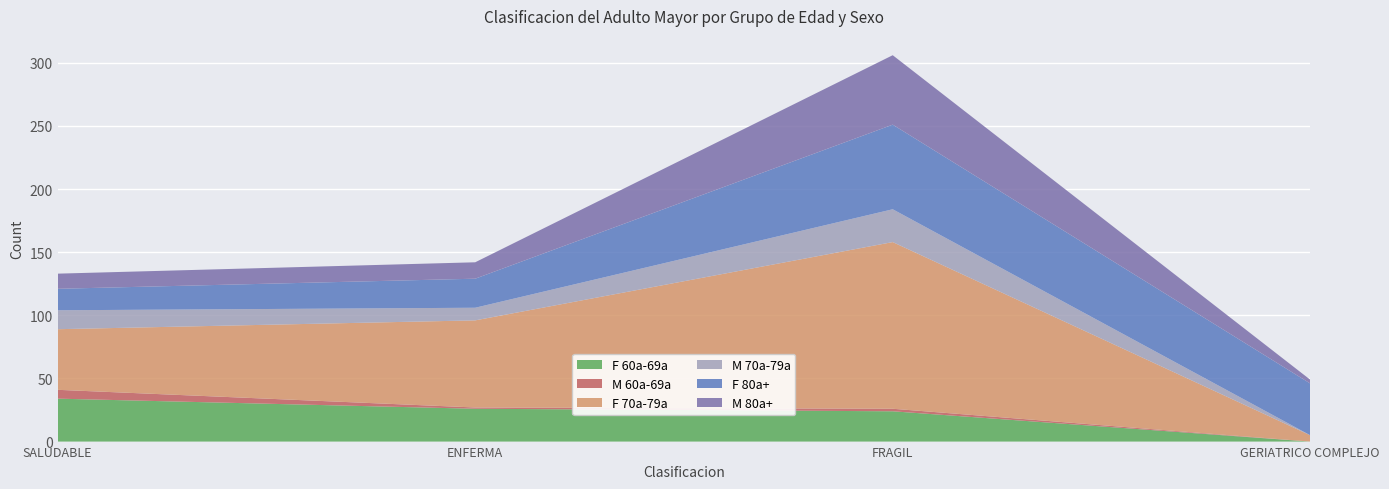

Reading left to right, extract all data points from this chart.

F 60a-69a: 34	26	24	0
M 60a-69a: 7	1	2	0
F 70a-79a: 48	69	132	5
M 70a-79a: 15	10	26	0
F 80a+: 17	23	67	41
M 80a+: 12	13	55	3